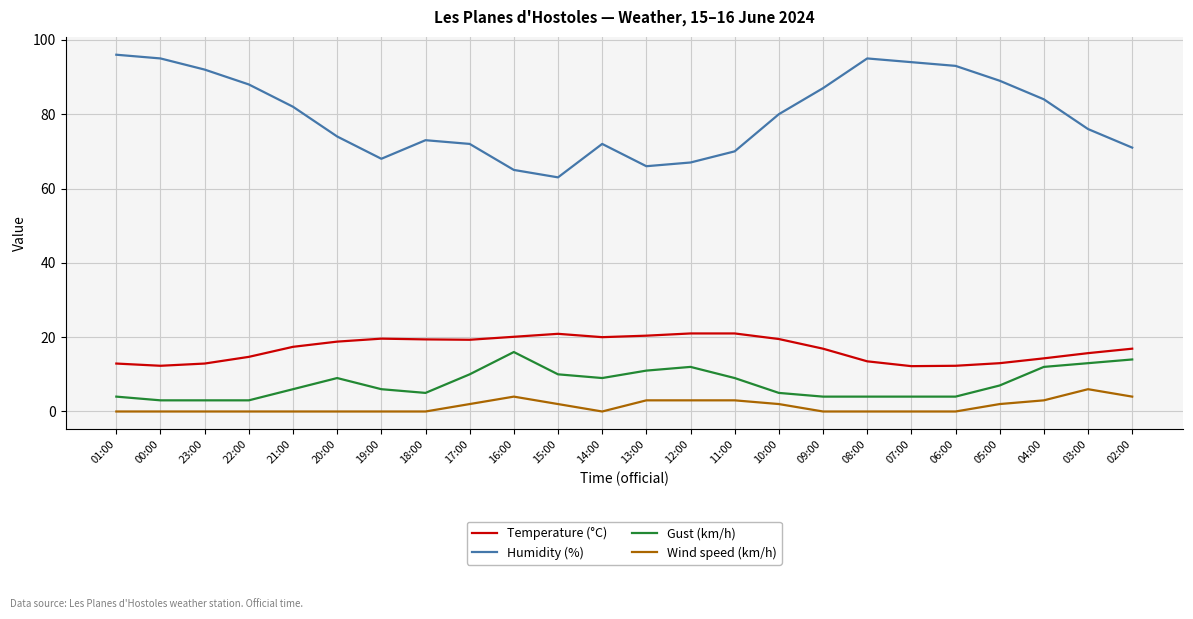

Rank the series by their maximum value, from lowest to highest.

Wind speed (km/h), Gust (km/h), Temperature (°C), Humidity (%)